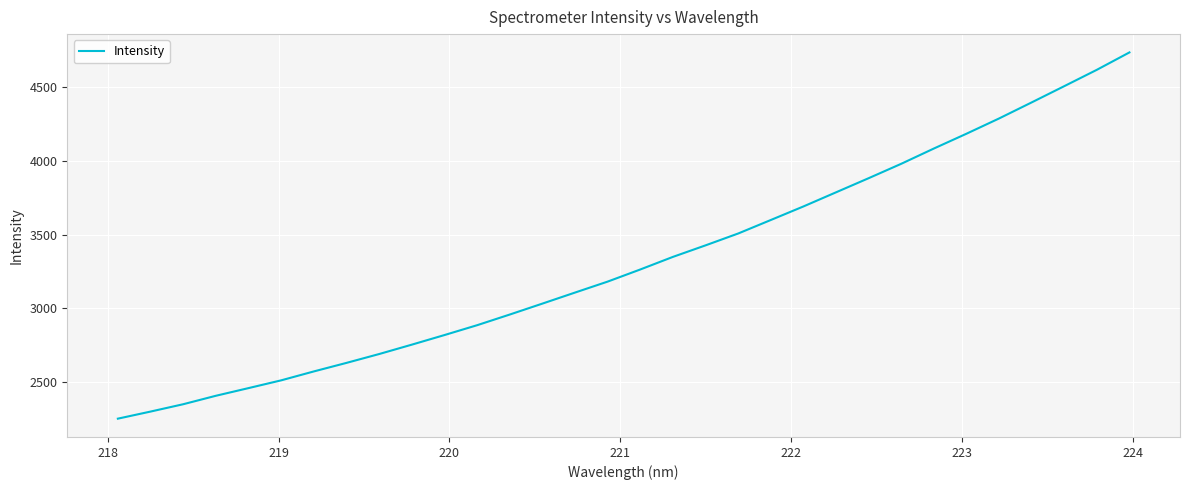

What is the greatest value displayed?

4732.9